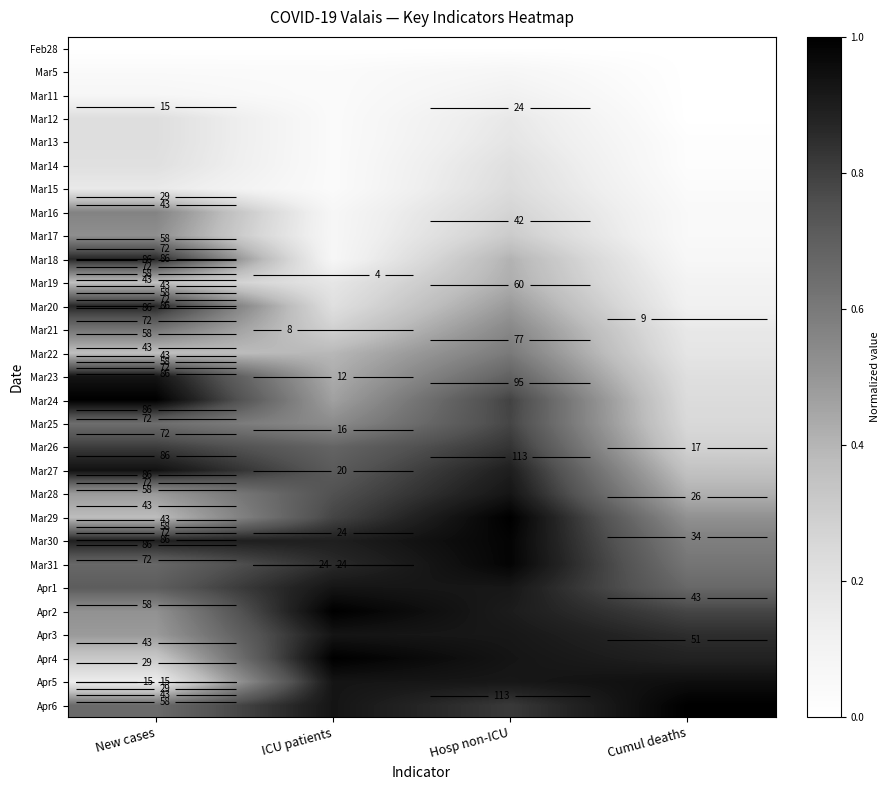

At how many categories does at least one series exceed 0?

4